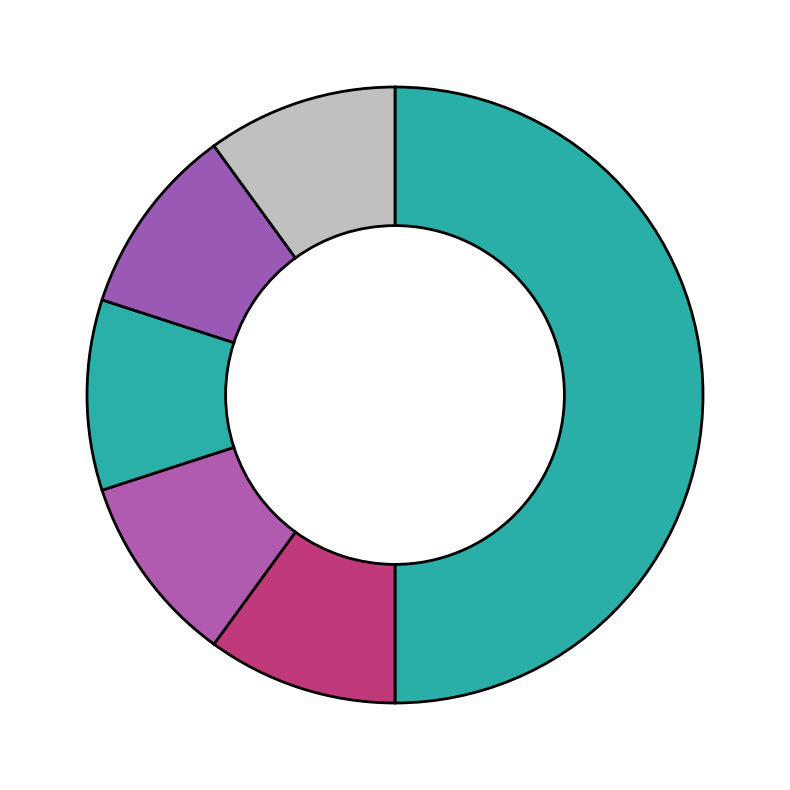

Count the number of slices in the pie.

6